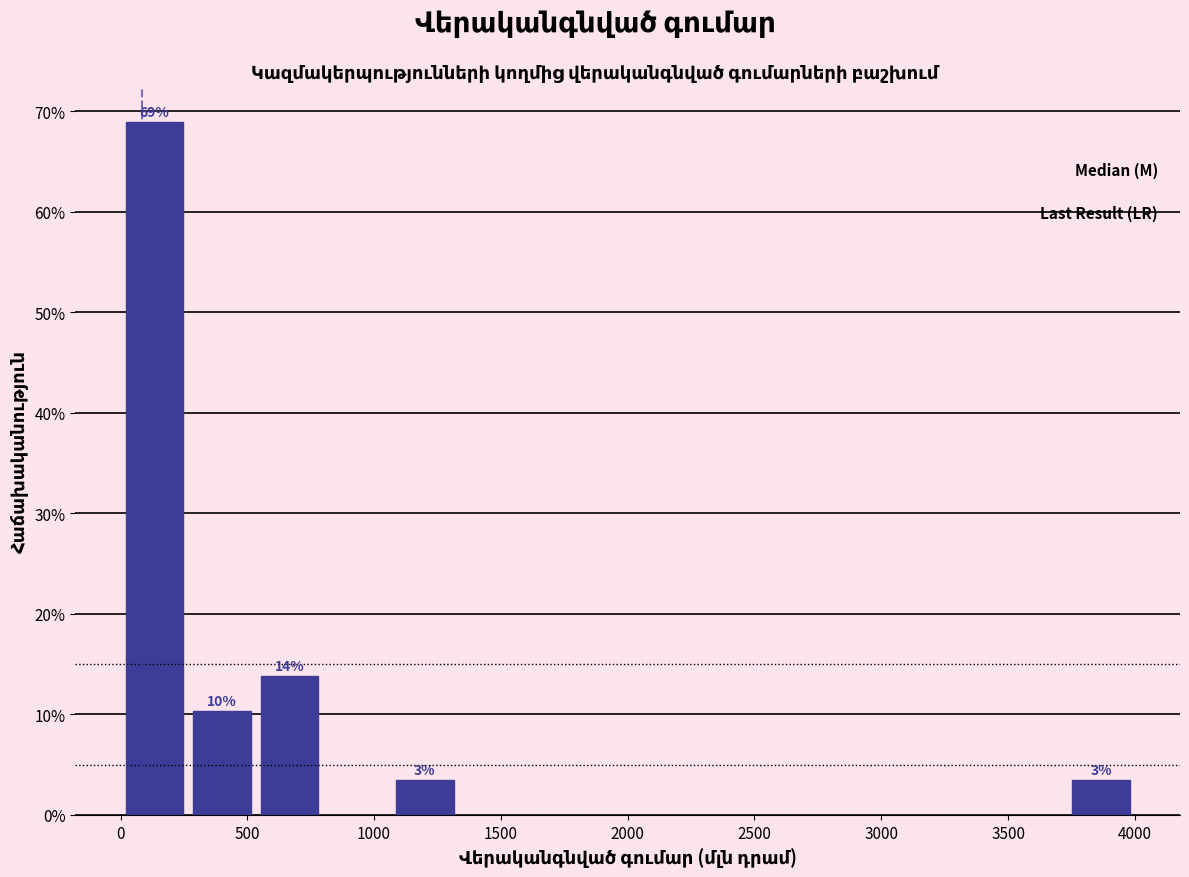

Which range on the x-axis has the tallest bar?

0 to 250